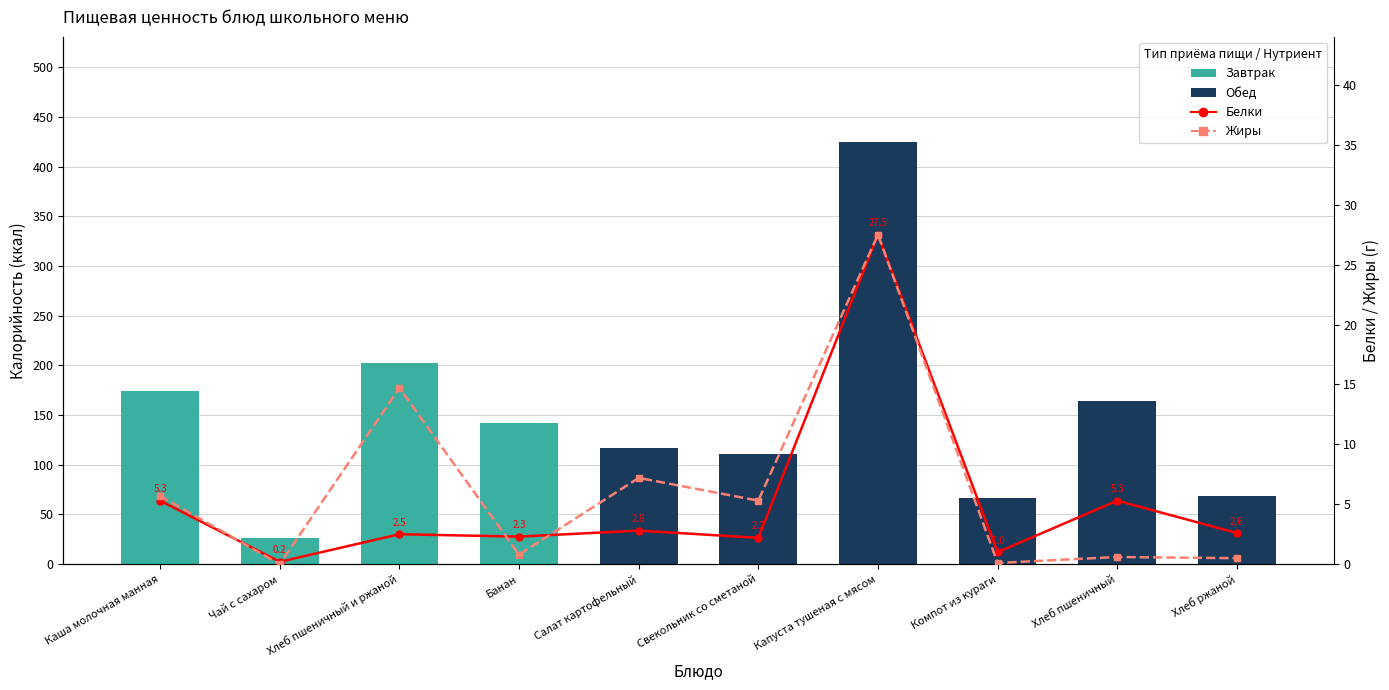

Reading left to right, what are all the values shown in this chart?

Калорийность: 174.2	26.8	202.5	141.8	117.2	110.4	424.3	66.9	164.1	68.3
Белки: 5.3	0.2	2.5	2.3	2.8	2.2	27.5	1.0	5.3	2.6
Жиры: 5.7	0.0	14.7	0.8	7.2	5.3	27.5	0.1	0.6	0.5